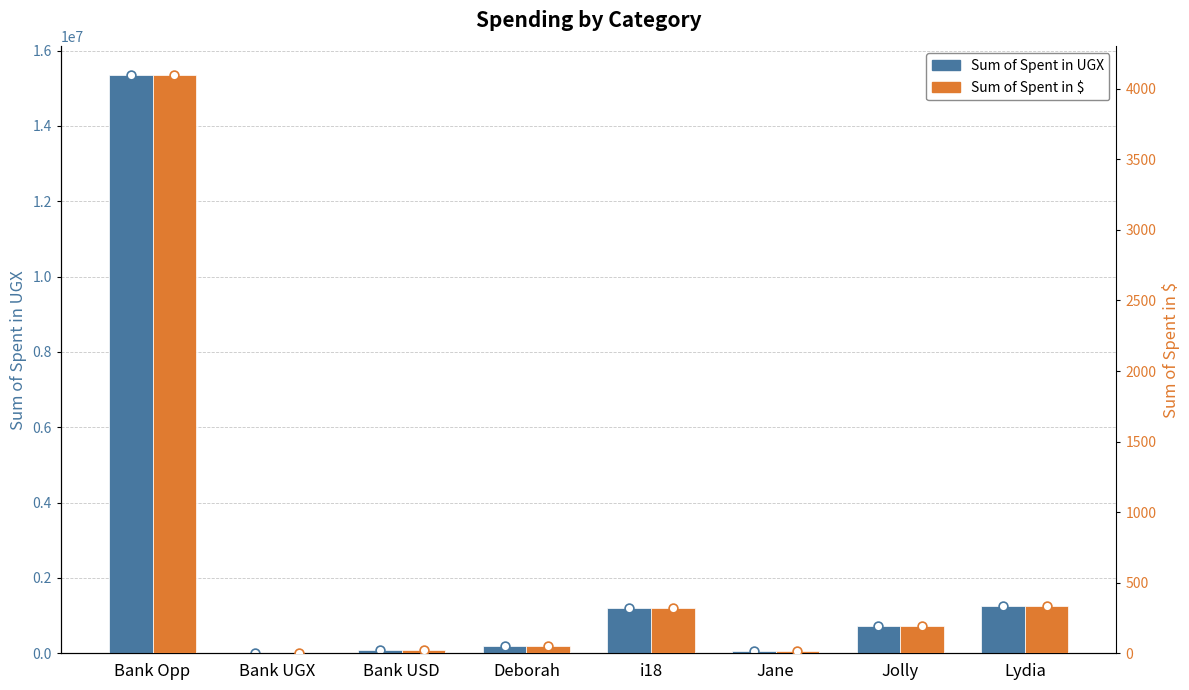

What are all the series names shown in the legend?

Sum of Spent in UGX, Sum of Spent in $